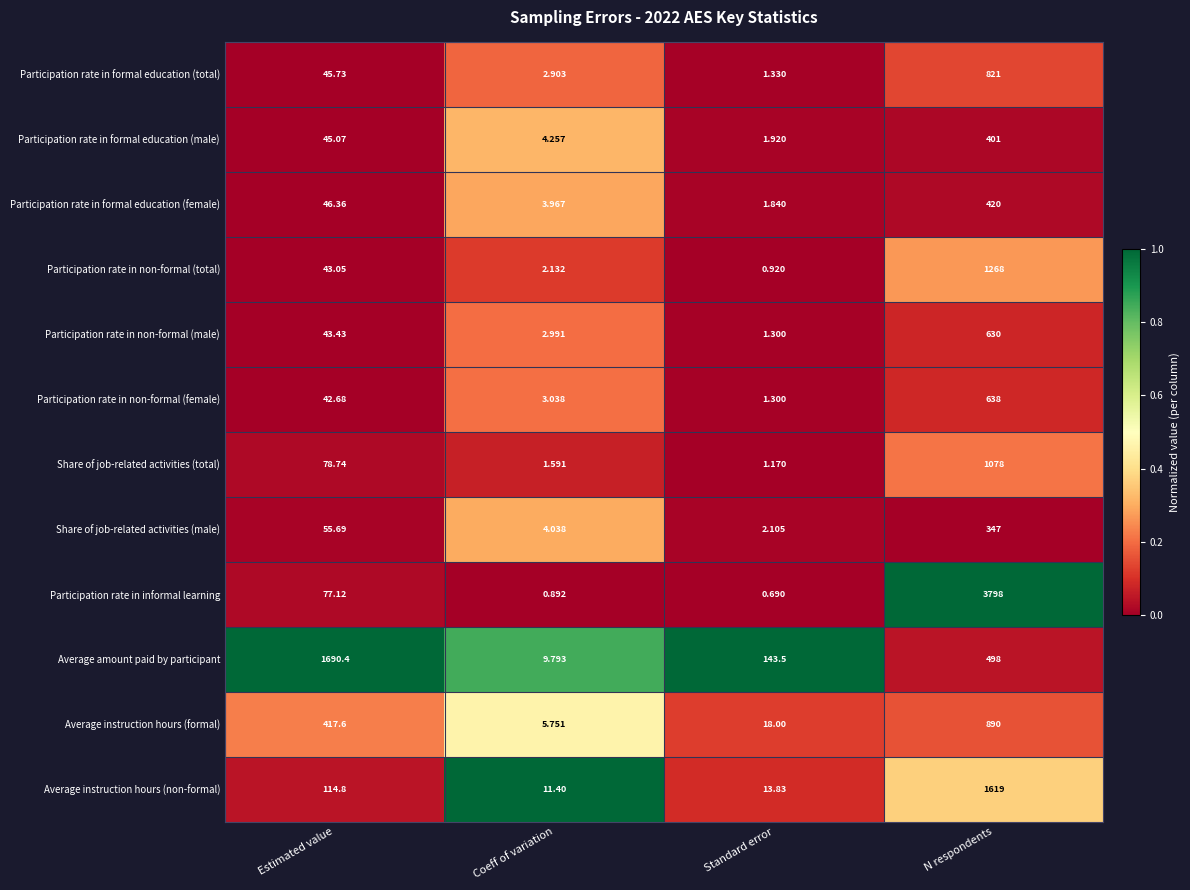

Rank the series at N respondents from highest to lowest value.

Participation rate in informal learning, Average instruction hours (non-formal), Participation rate in non-formal (total), Share of job-related activities (total), Average instruction hours (formal), Participation rate in formal education (total), Participation rate in non-formal (female), Participation rate in non-formal (male), Average amount paid by participant, Participation rate in formal education (female), Participation rate in formal education (male), Share of job-related activities (male)